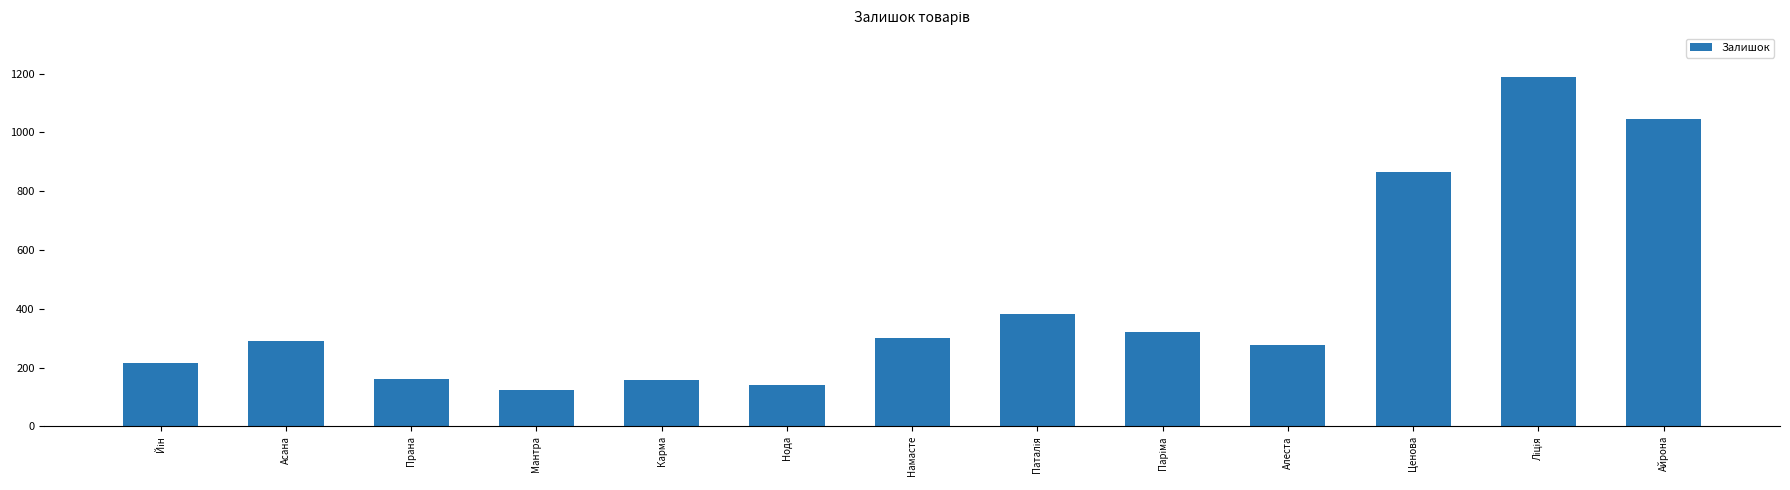

Is it true that the value at Нода is 220?

False